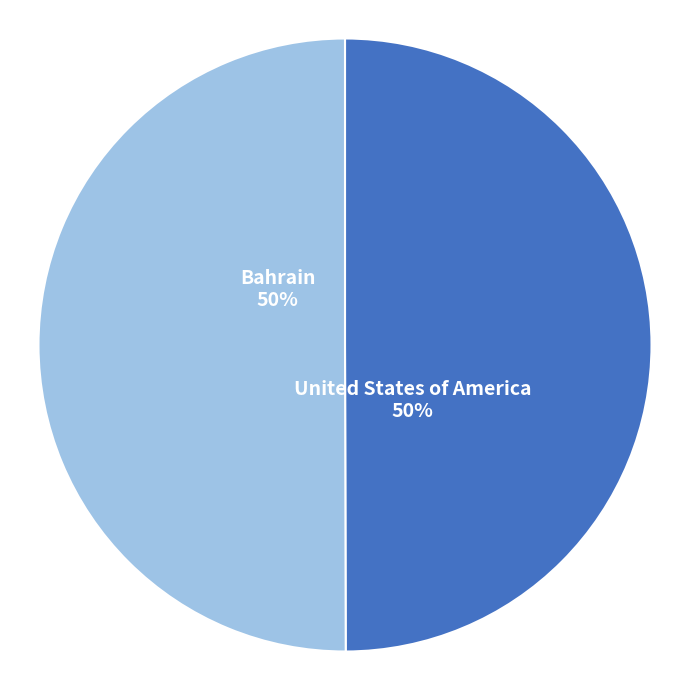

How many slices are in this pie chart?

2